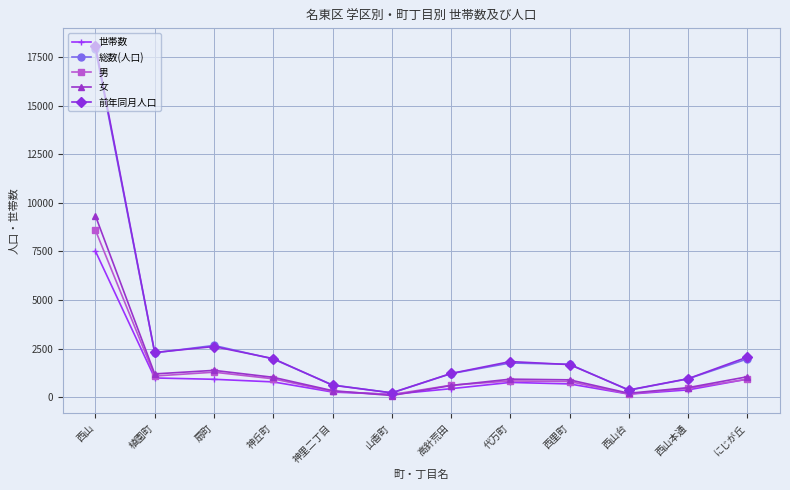

How many data points in 男 are less than 832?

6